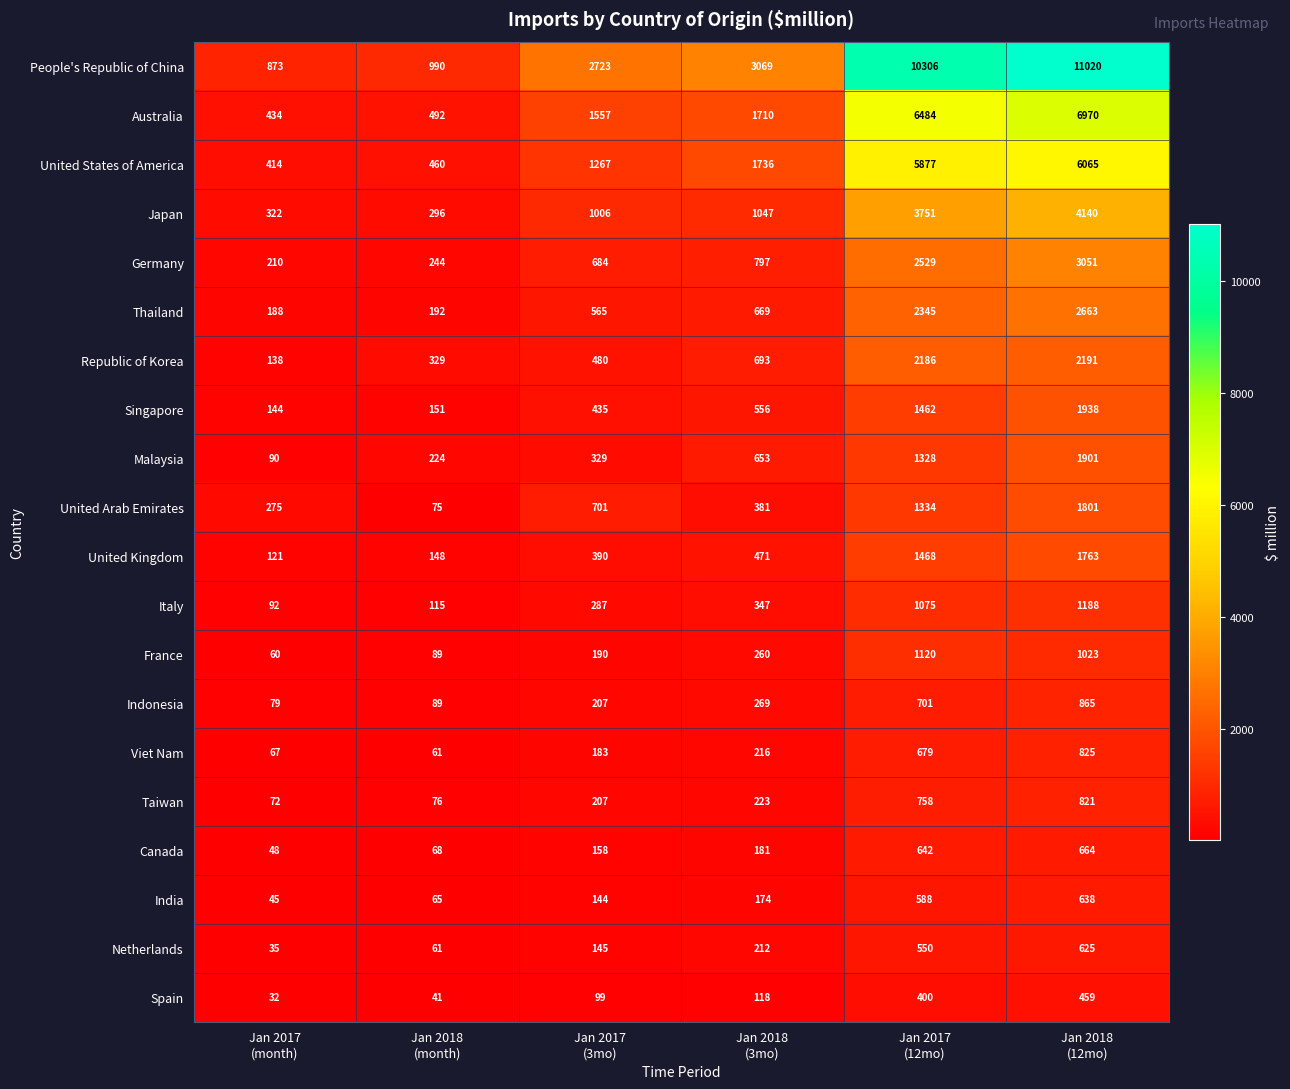

What is the highest value of the Australia series?

6970